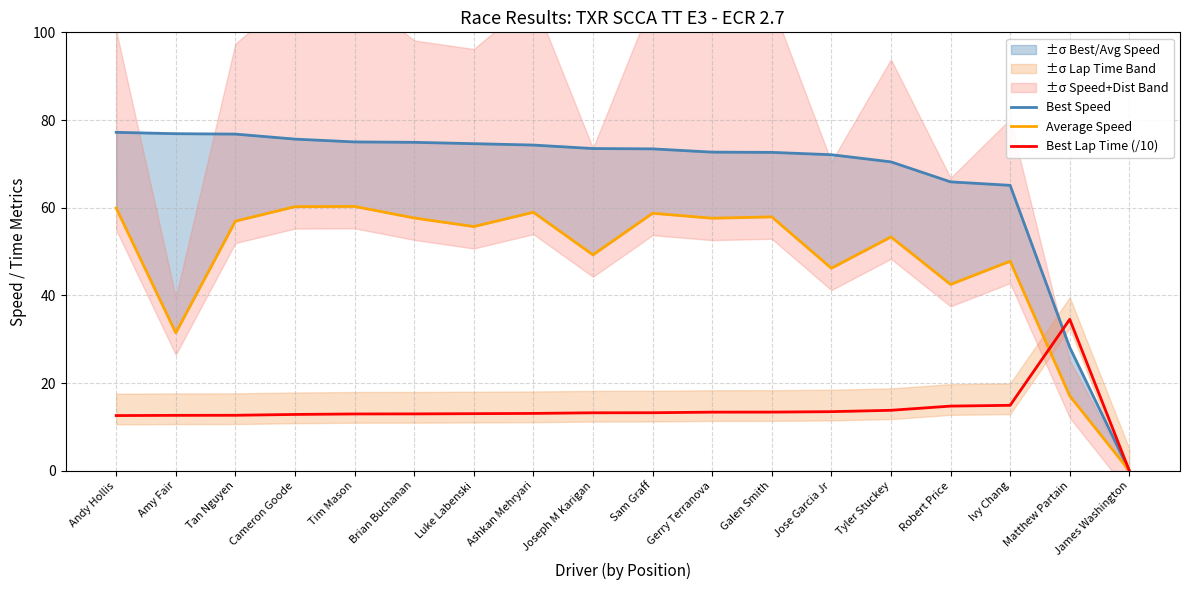

At which category is the sum across all series the highest?

Andy Hollis